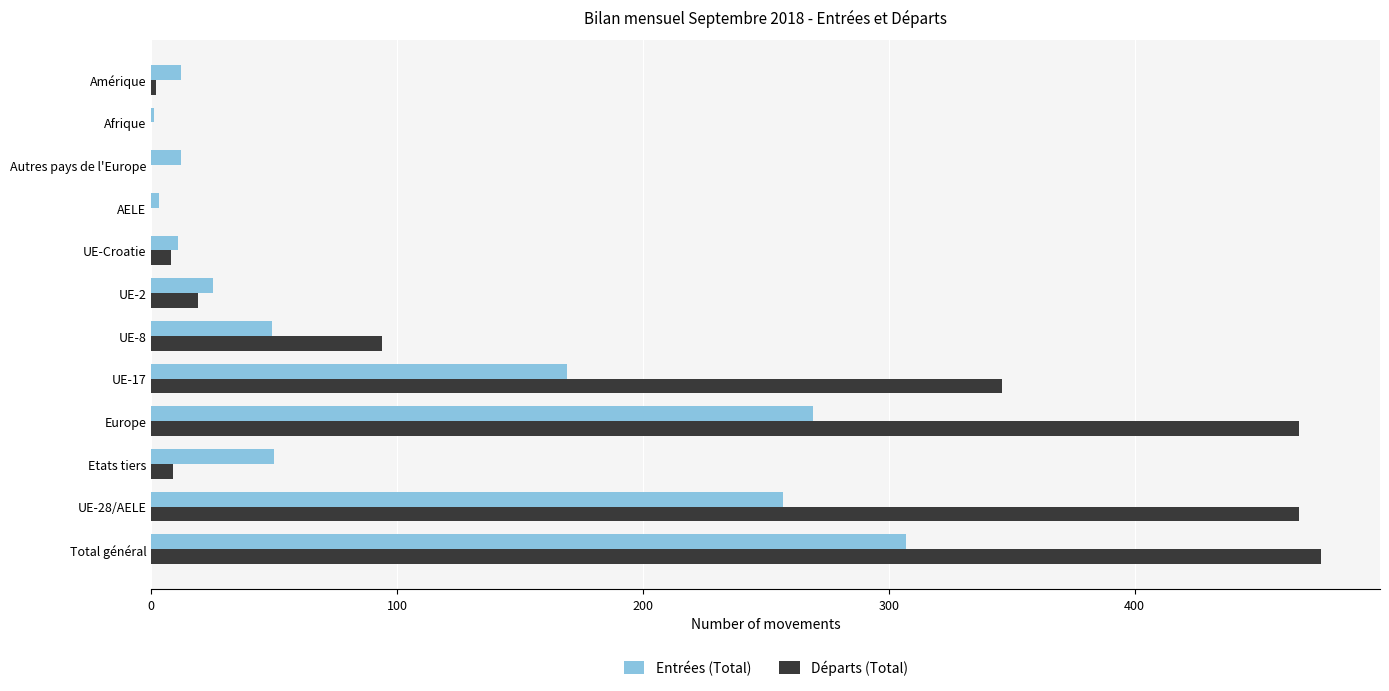

What is the sum of all Entrées (Total) values?

1165